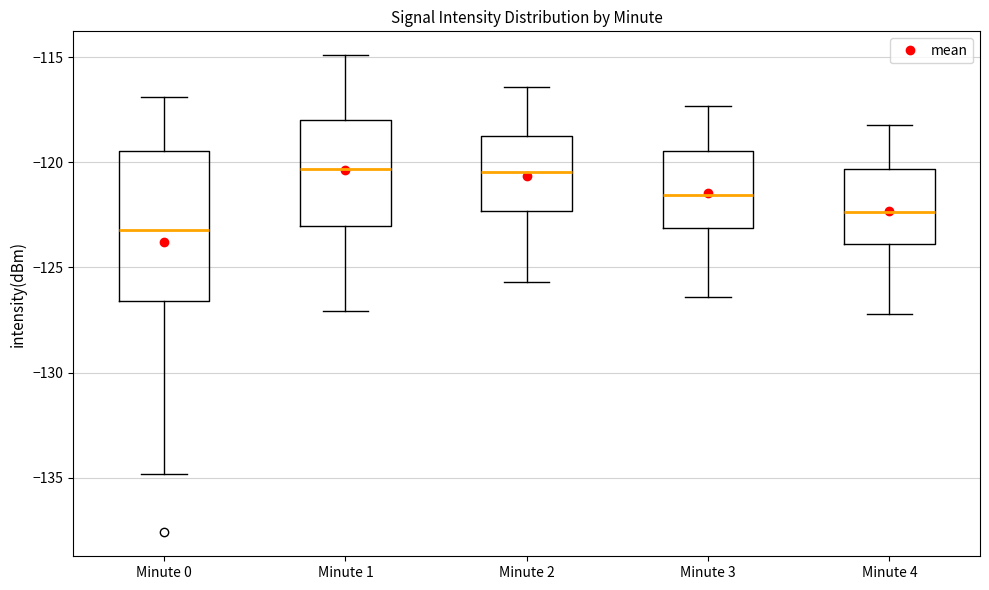

Which box is the tallest, from its lower edge to its upper edge?

Minute 0